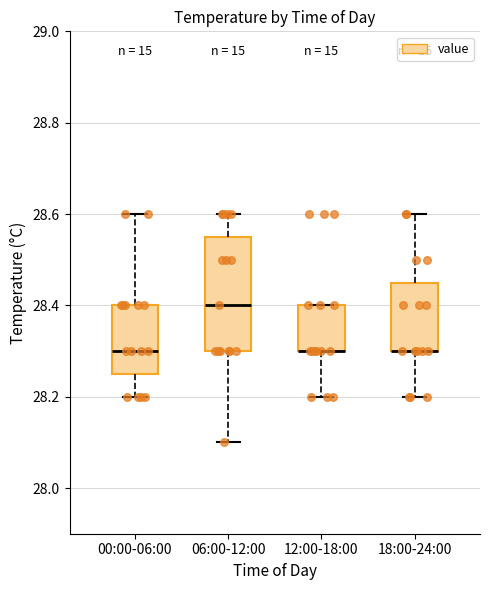

Where is the lower edge of the box for 00:00-06:00 on the y-axis? The values are not printed on the chart, so give them approximately, as read against the axis.

28.26